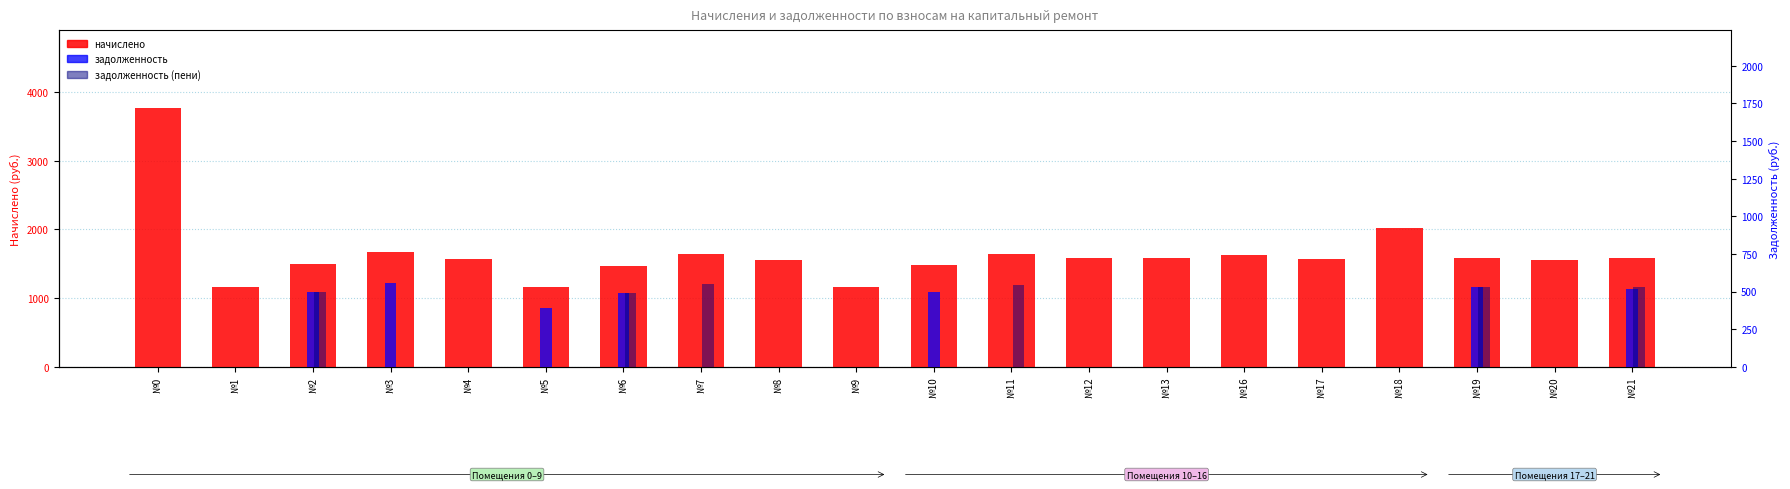

Which label corresponds to the smallest value in the chart?

№0